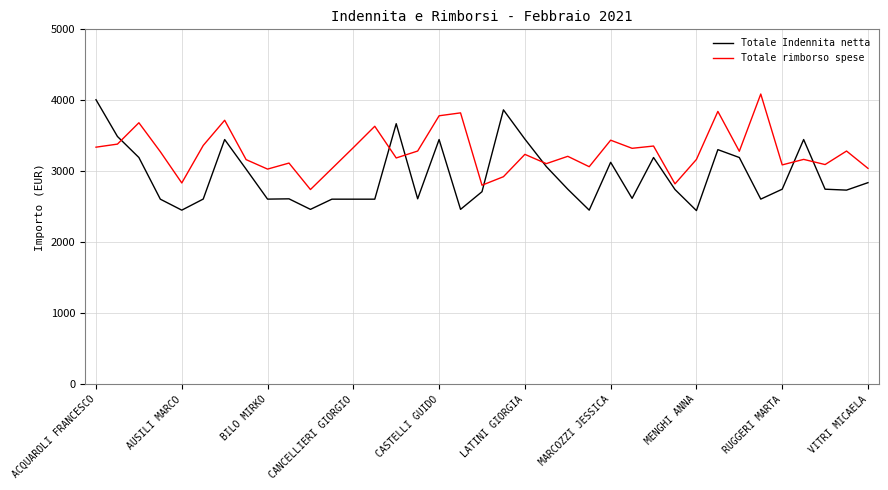

Which series has the widest spread of values?

Totale Indennita netta